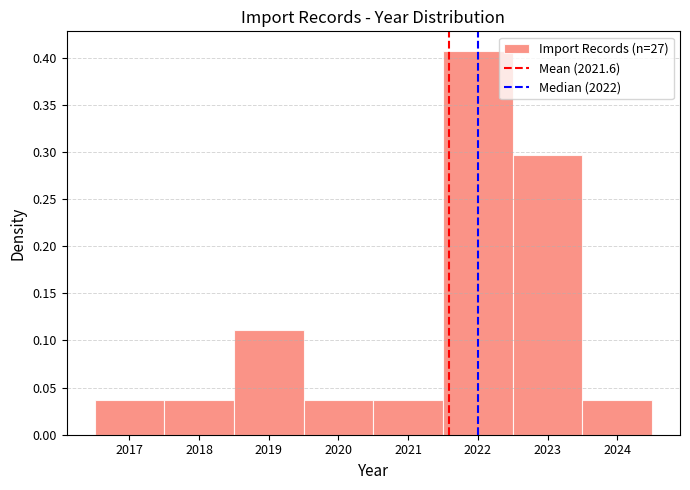

How tall is the bar that spans 2022.5 to 2023.5 on the x-axis? The values are not printed on the chart, so give them approximately, as read against the axis.

0.295